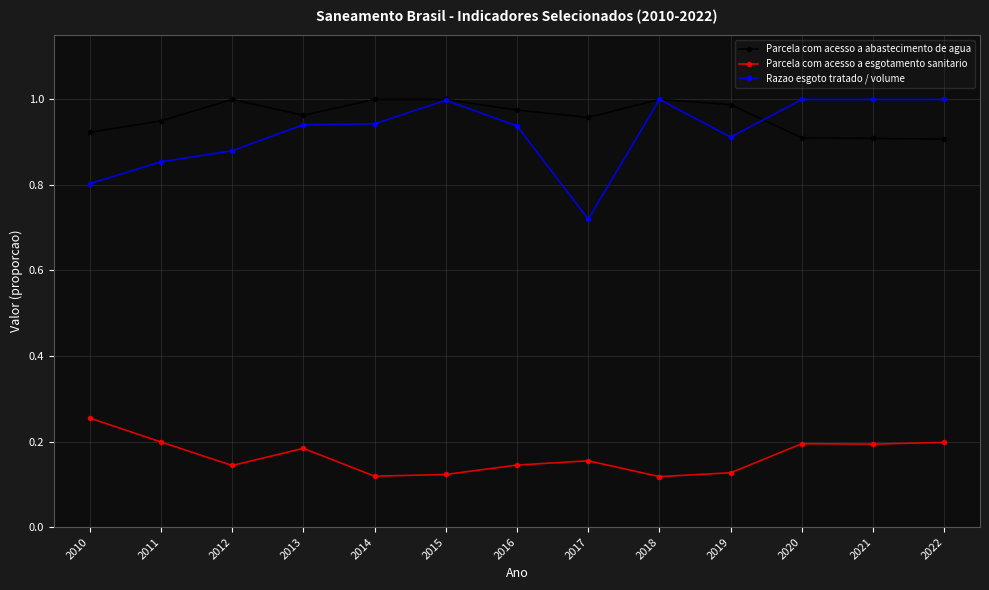

Between 2010 and 2019, which series saw the biggest shift?

Parcela com acesso a esgotamento sanitario